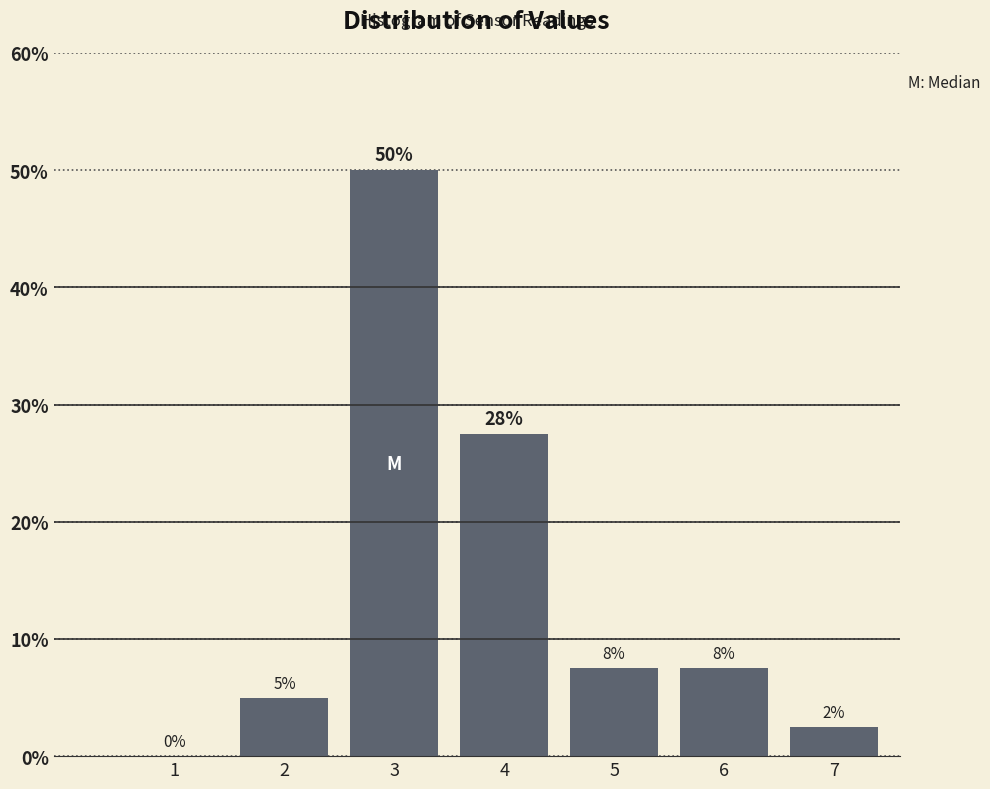

Are the bars horizontal?

No